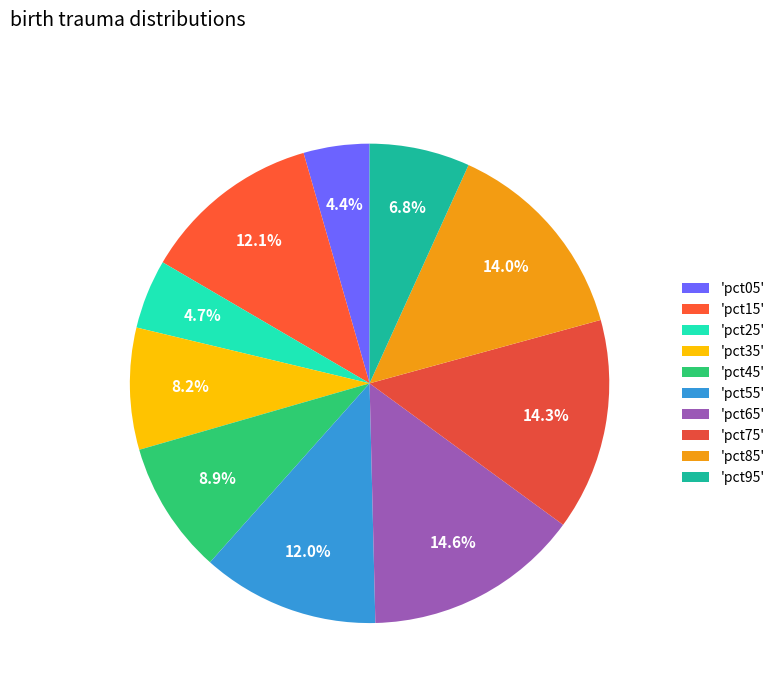

How many segments does this pie chart have?

10